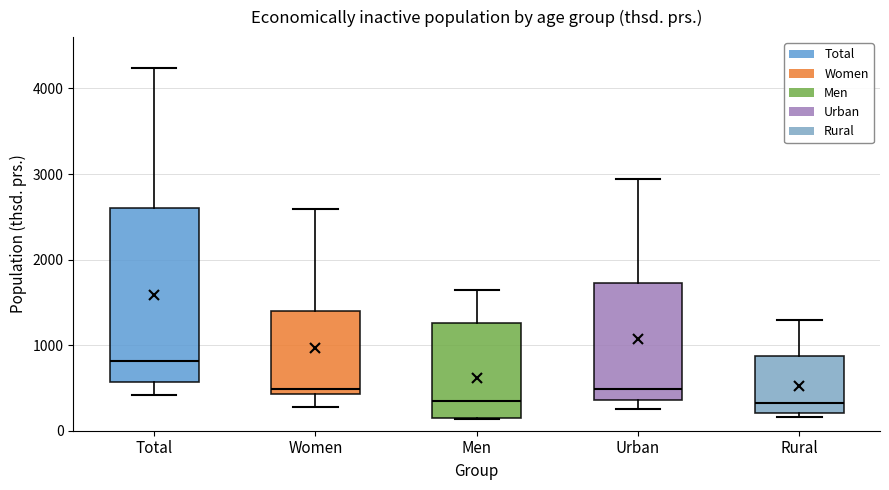

Where does the upper whisker of the box for Men end on the y-axis? The values are not printed on the chart, so give them approximately, as read against the axis.

1600